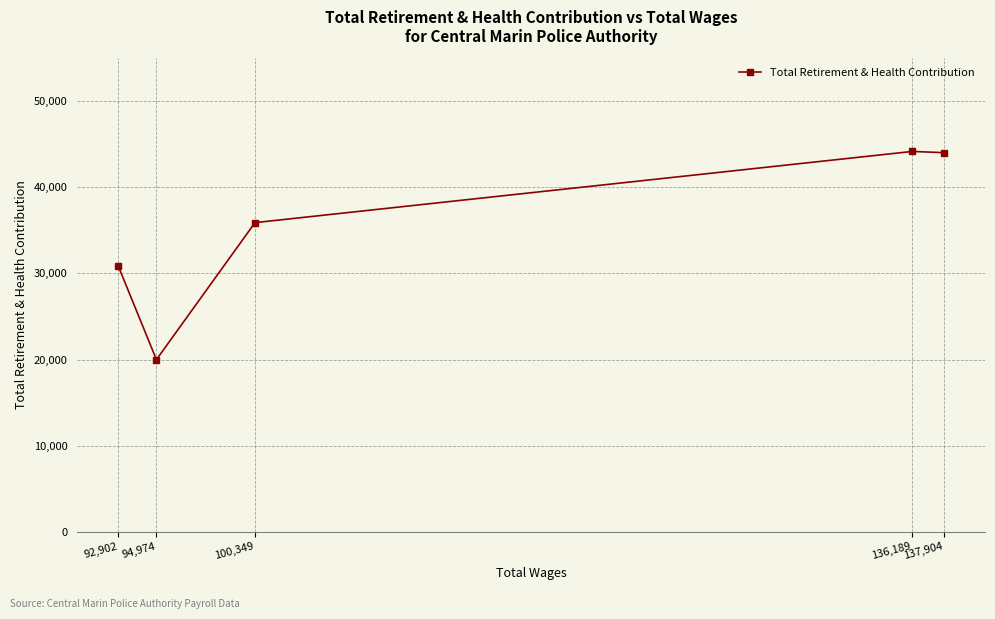

Does the chart display data point markers on the line(s)?

Yes